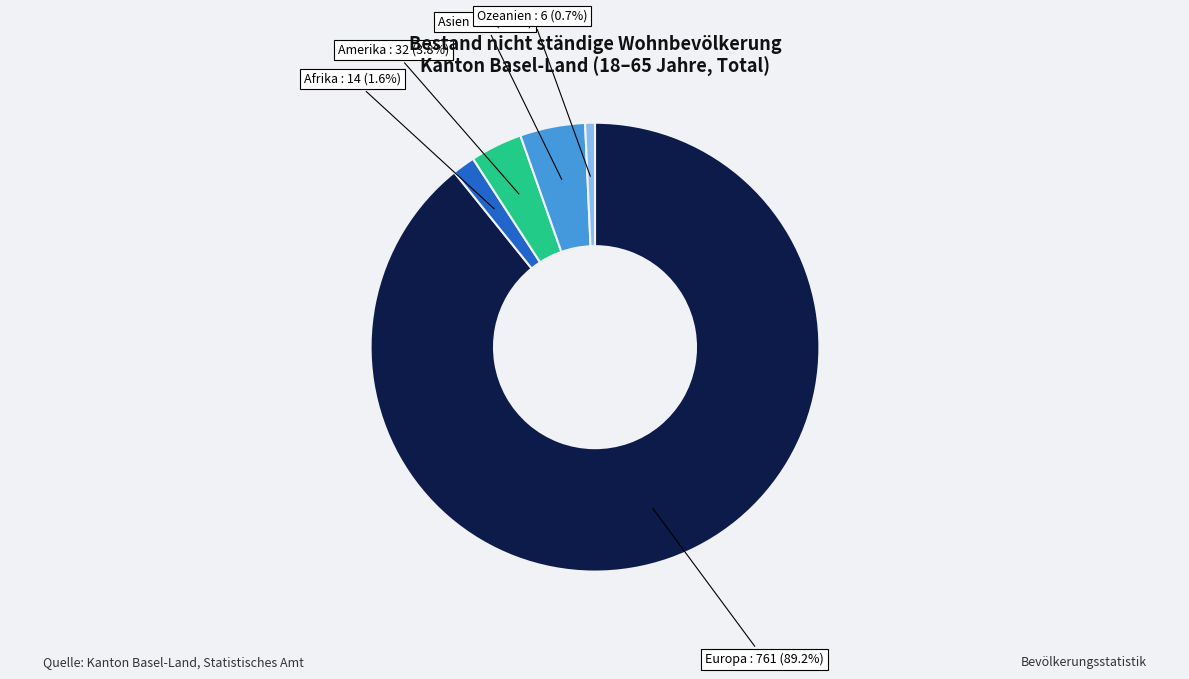

Does Europa account for over 50% of the chart?

Yes